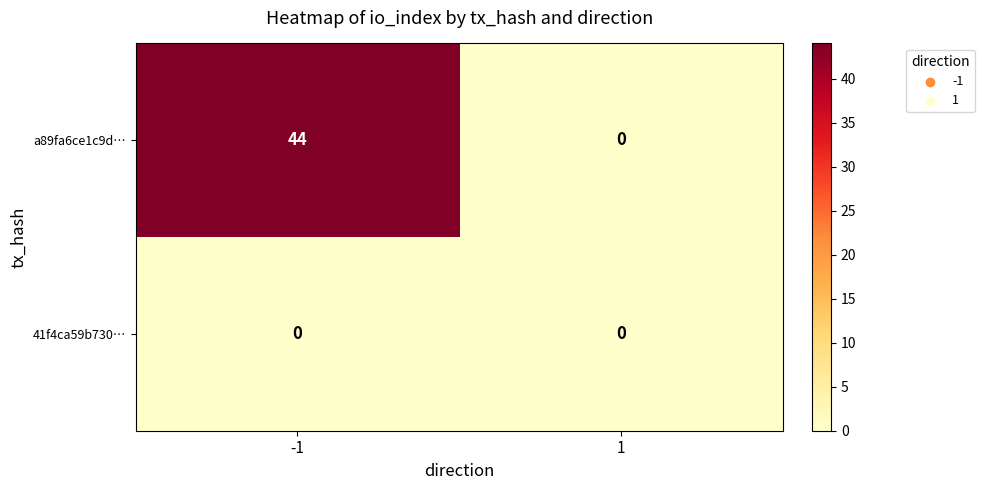

Rank the series by their maximum value, from highest to lowest.

a89fa6ce1c9d…, 41f4ca59b730…